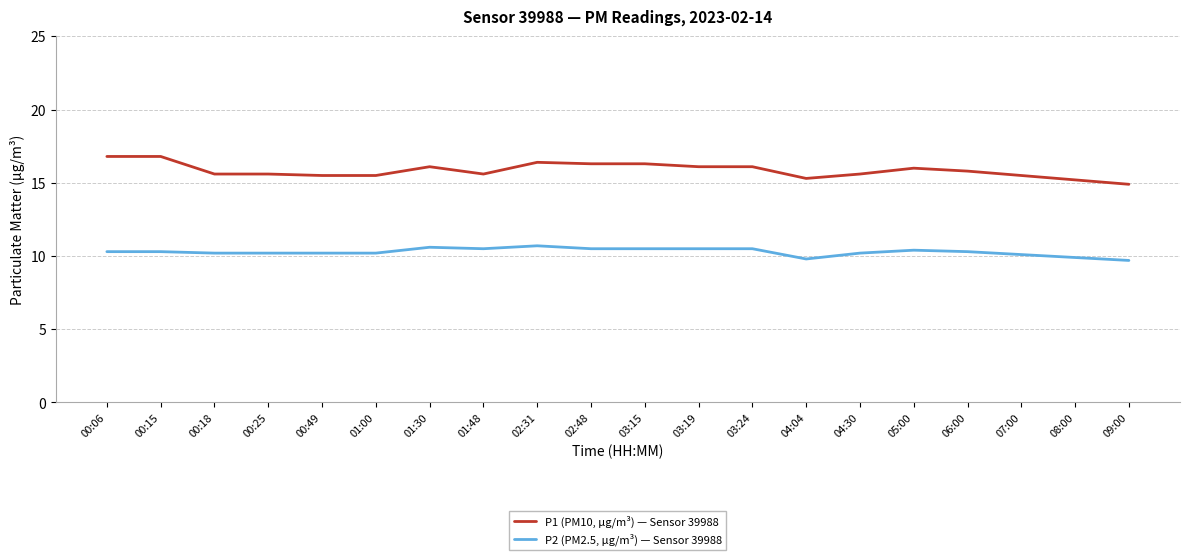

What is the spread (max minus min) of values at 01:00?

5.3